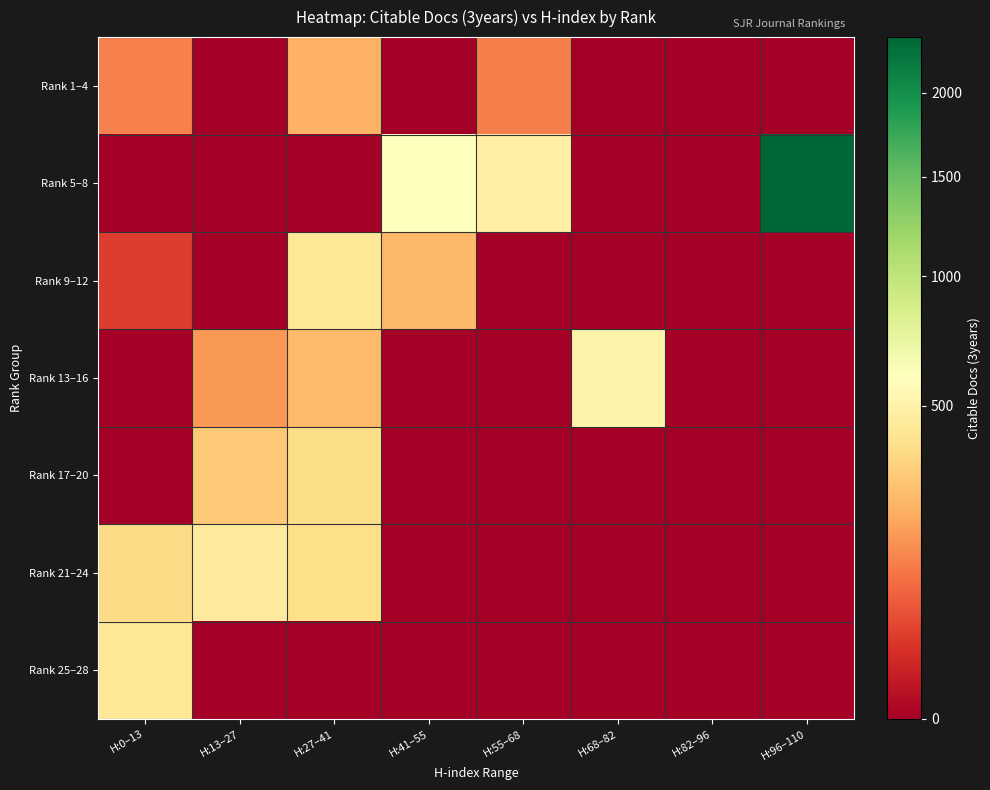

Which category has the highest value across all series?

H:96–110